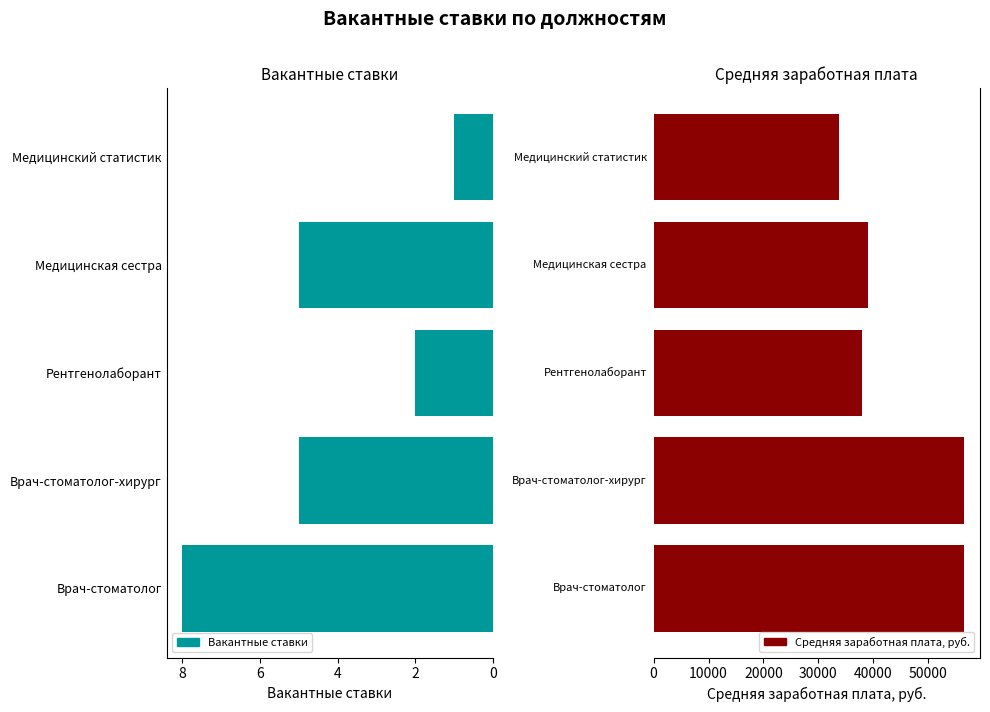

How many Вакантные ставки values are between 2 and 5?

3